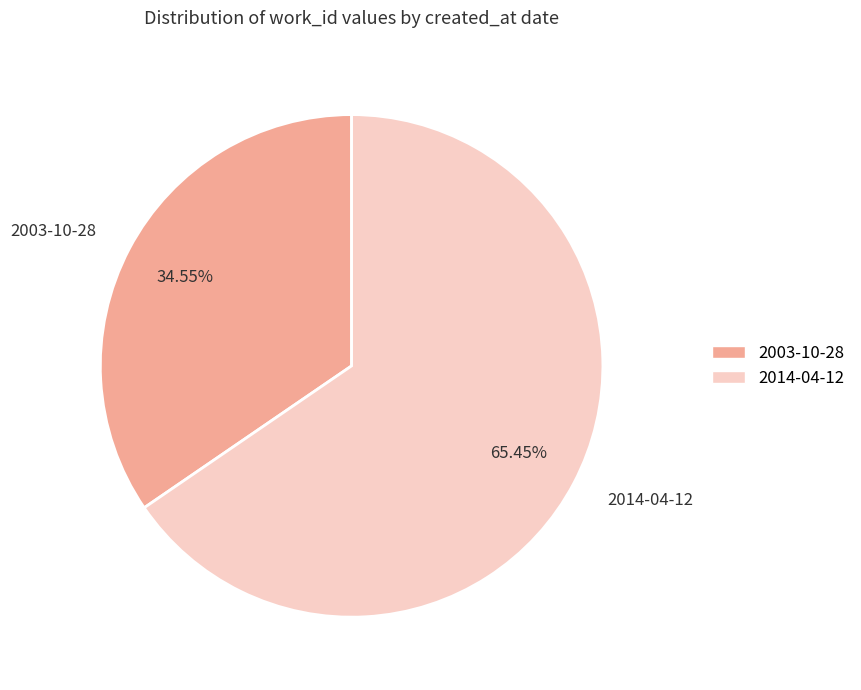

To the nearest percent, what percentage of the pie is 2003-10-28?

35%